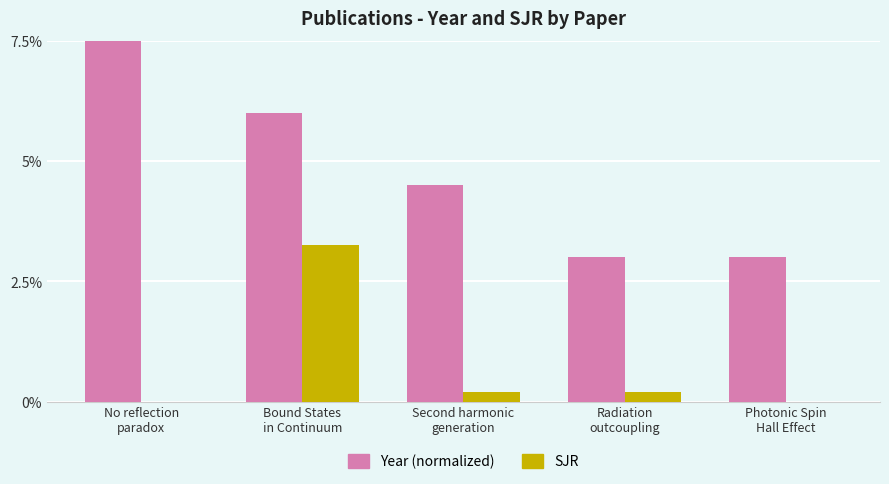

Is it true that Year (normalized) equals 3.0 at Radiation
outcoupling?

True